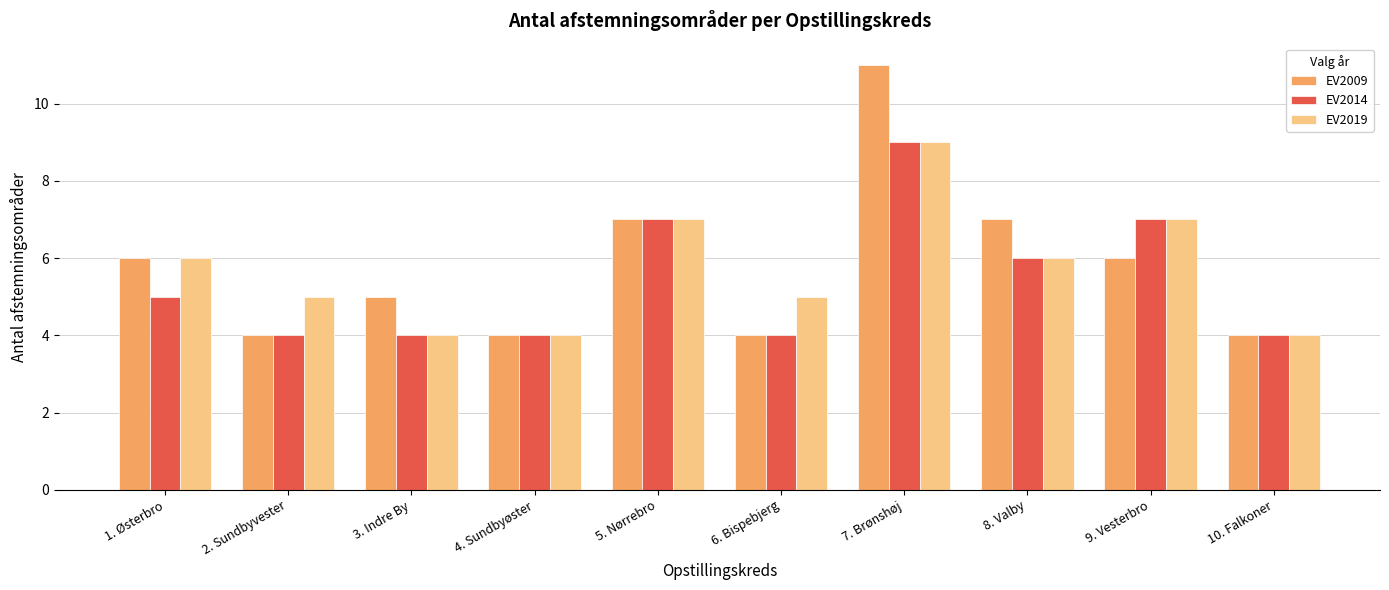

What is the maximum value for EV2019?

9